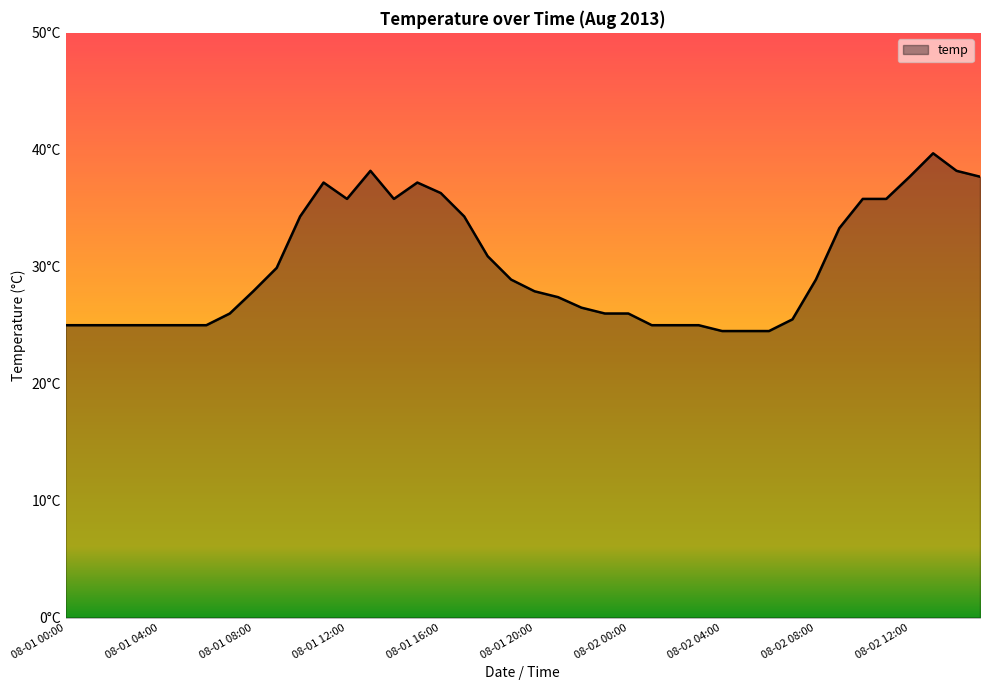

Does the chart display data point markers on the line(s)?

No